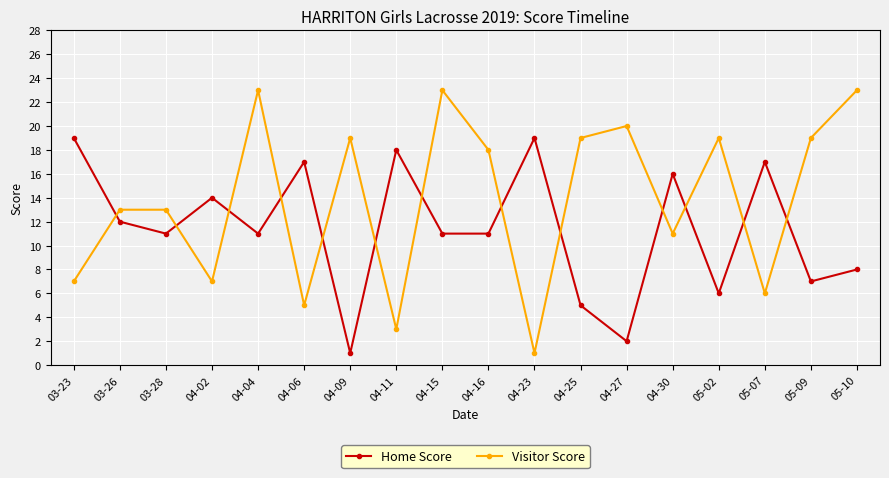

What is the highest value of the Home Score series?

19